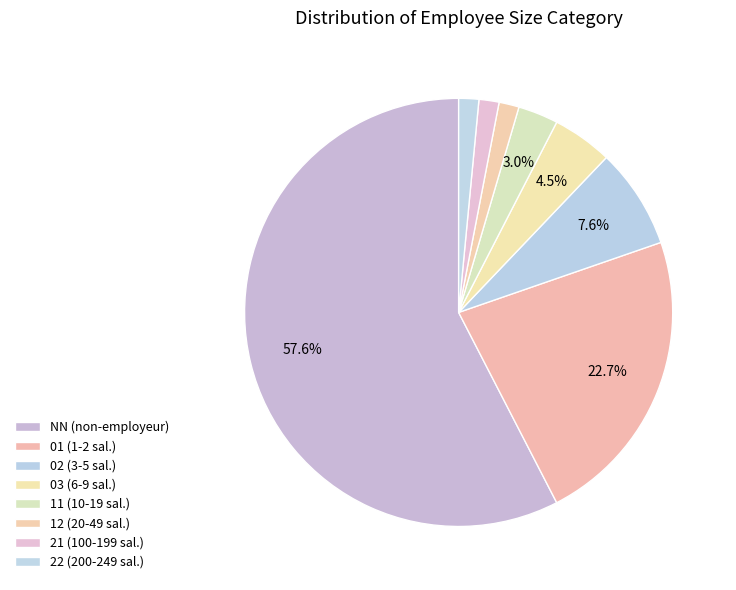

How many segments does this pie chart have?

8